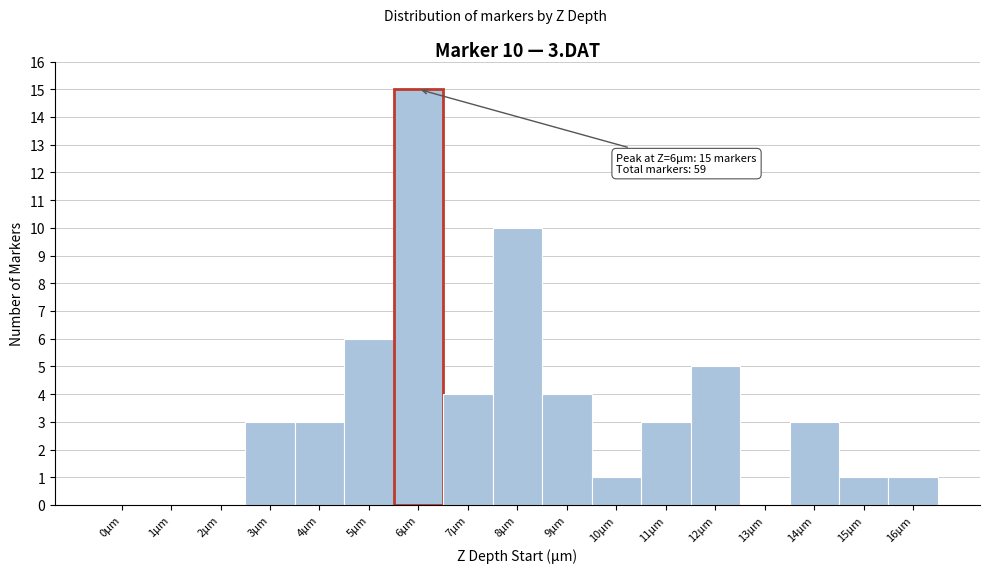

Over which range of the x-axis is the bar tallest?

5.5 to 6.5